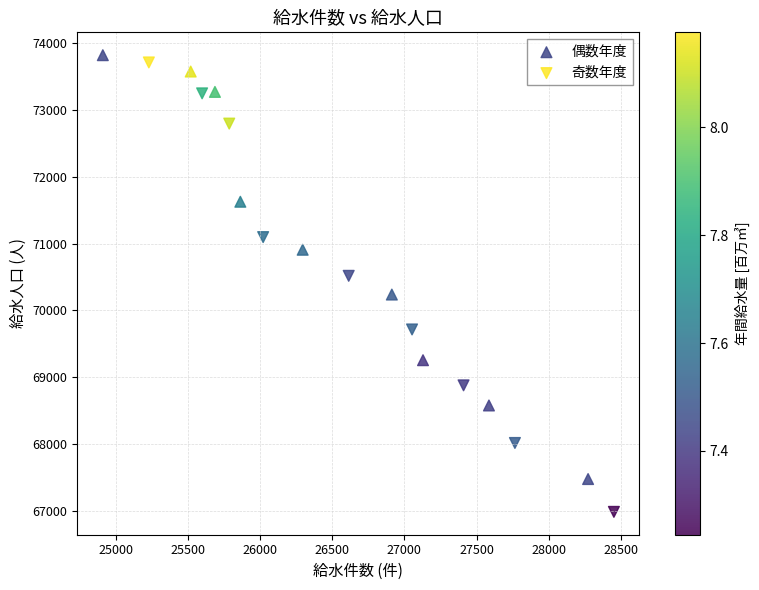

What are all the series names shown in the legend?

偶数年度, 奇数年度